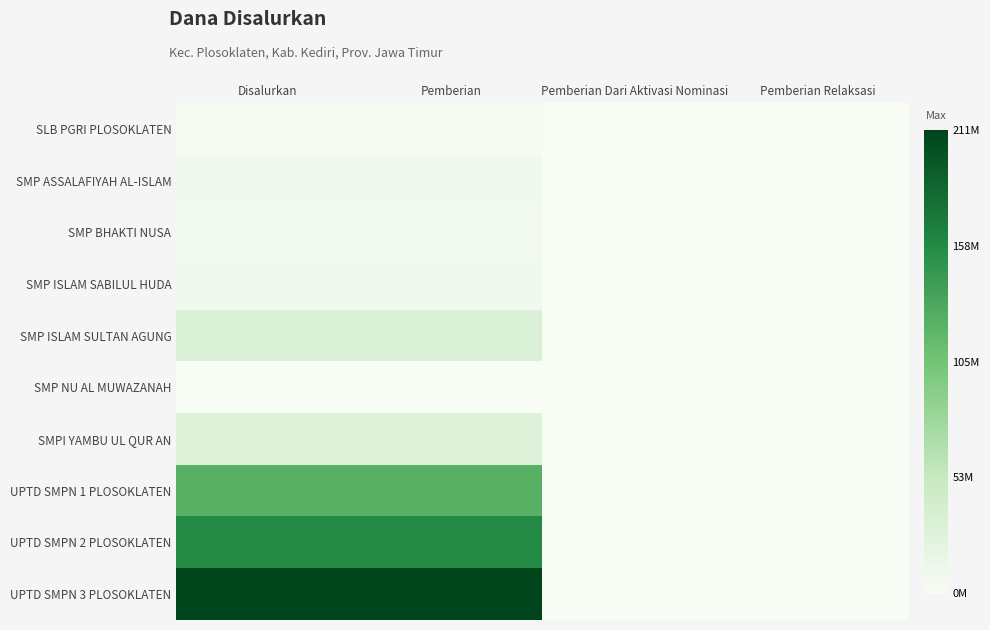

Which series has the largest total across all categories?

UPTD SMPN 3 PLOSOKLATEN